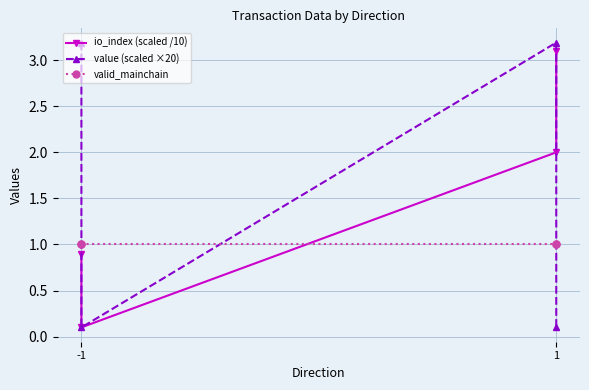

The value of valid_mainchain at 1 is 0.3. True or false?

False